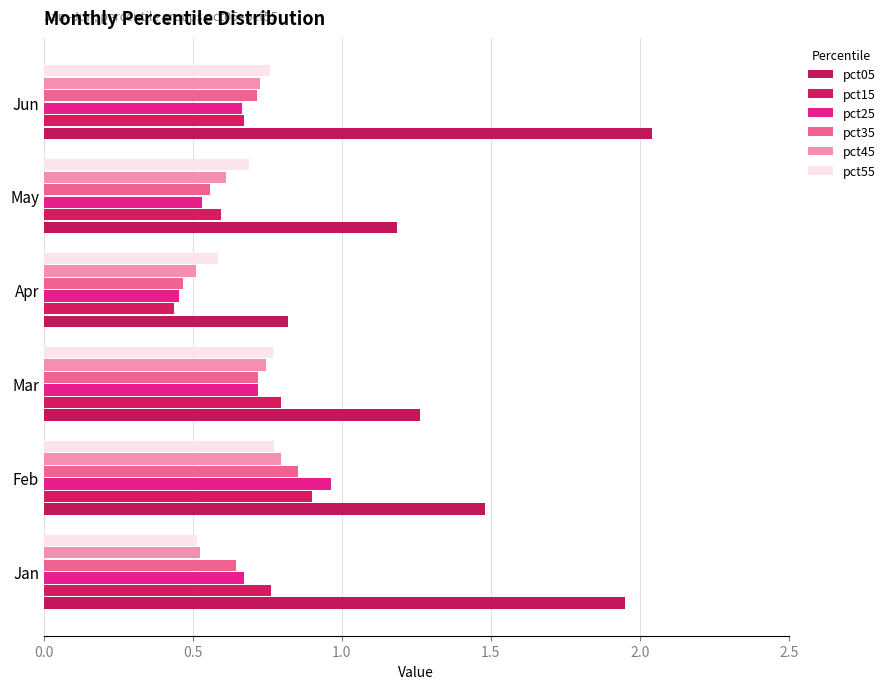

What is the average value of the pct45 series?

0.7